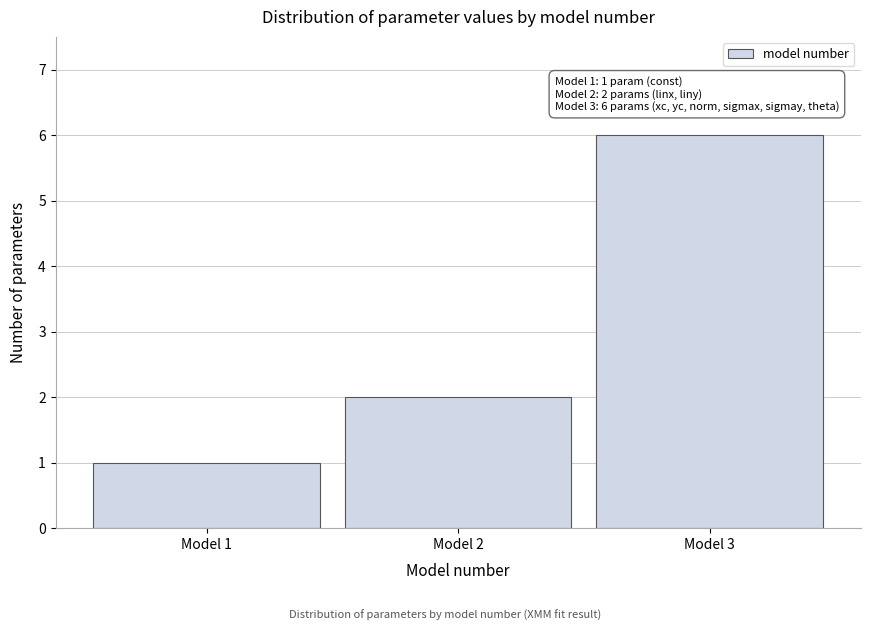

Reading left to right, transcribe all the data shown in this chart.

Model 1=1	Model 2=2	Model 3=6